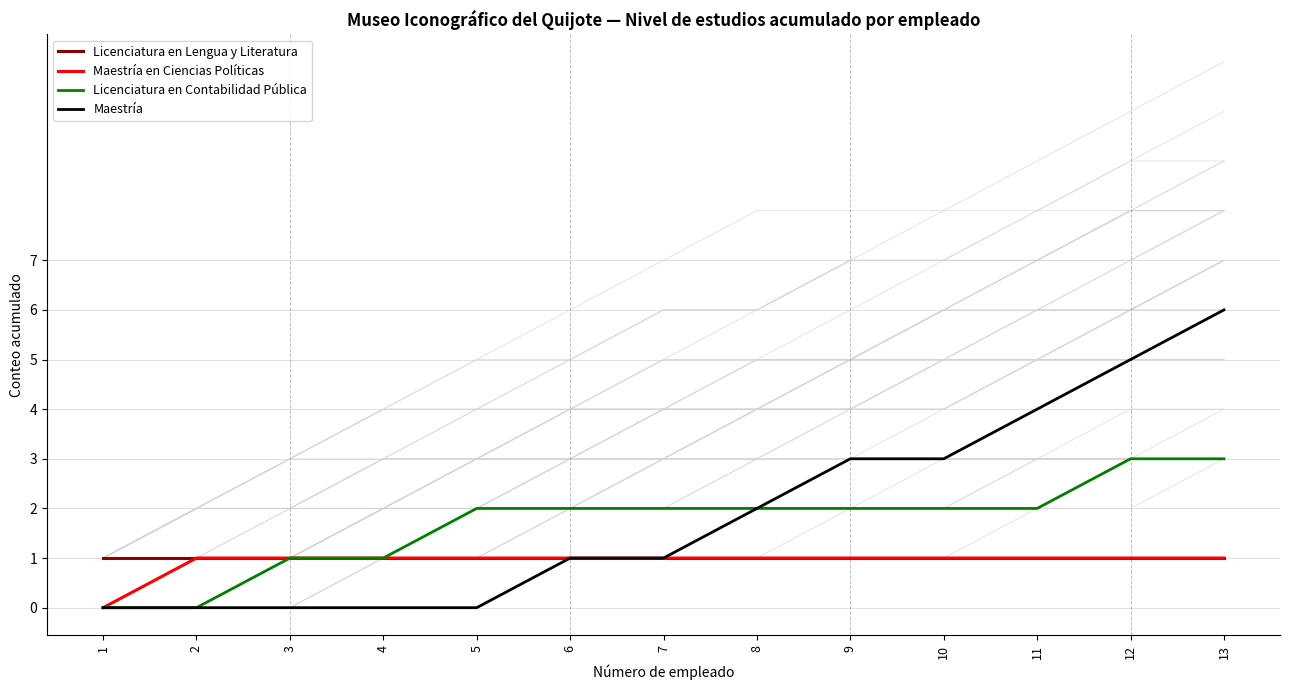

Which category has the lowest value in the Maestría en Ciencias Políticas series?

1